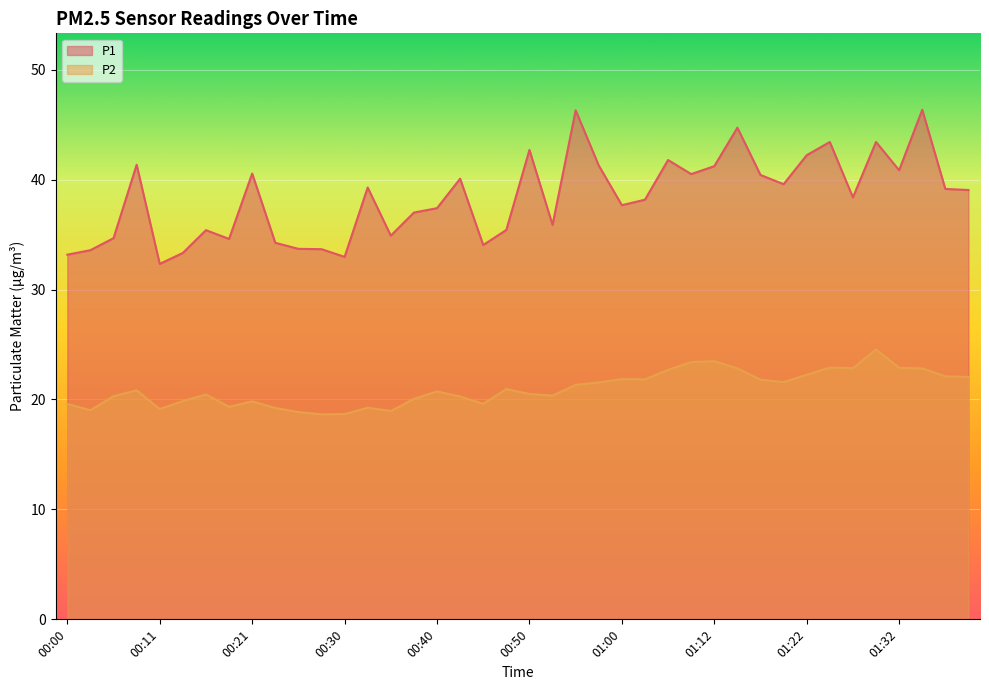

Where is the first local maximum for P1?

00:08